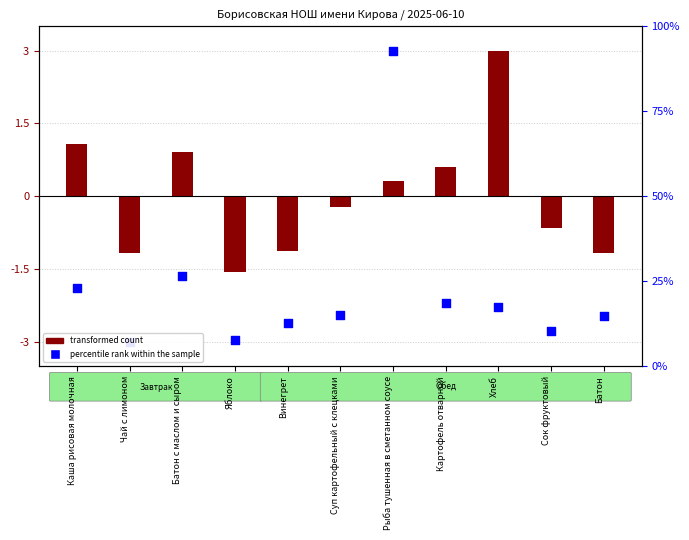

Which series reaches the maximum Y coordinate?

transformed count